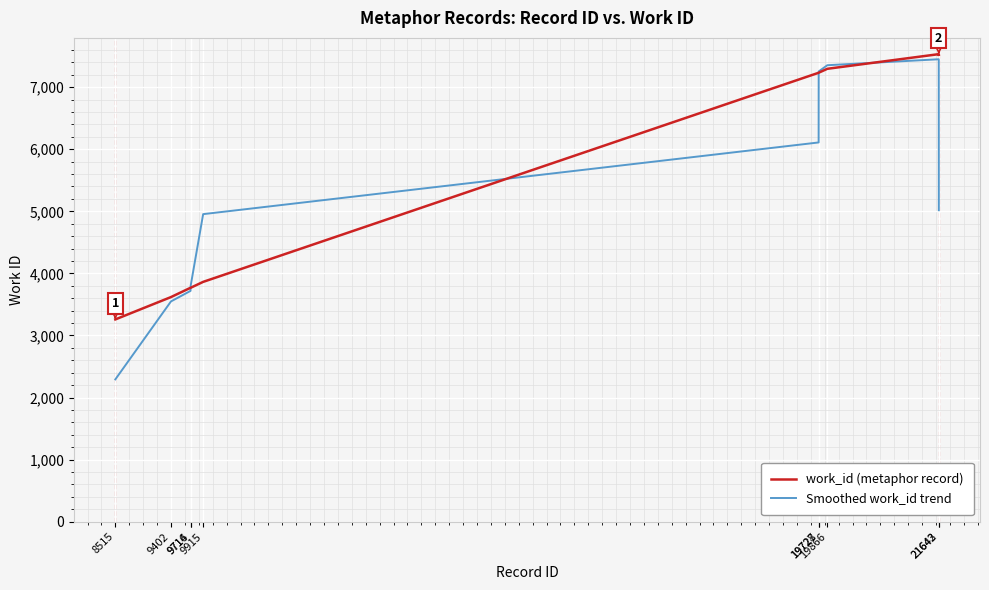

What is the sum of the Smoothed work_id trend values at 19728 and 9915?

12208.0